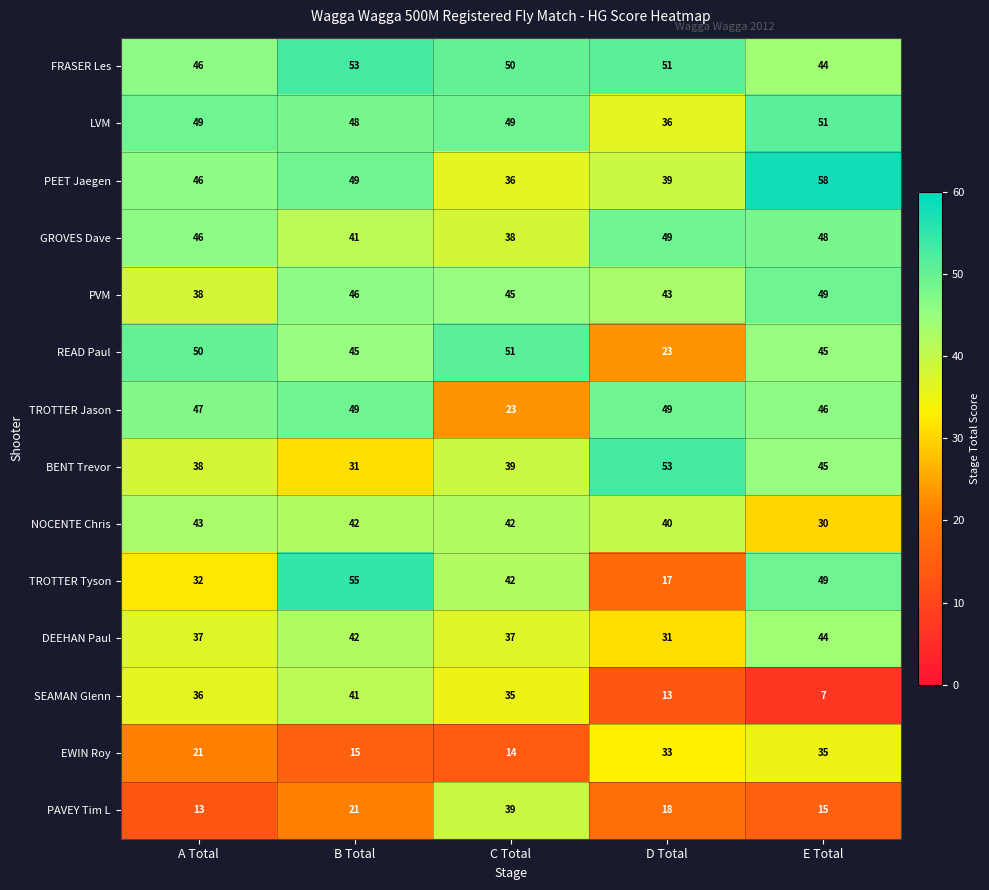

Which series has the widest spread of values?

TROTTER Tyson